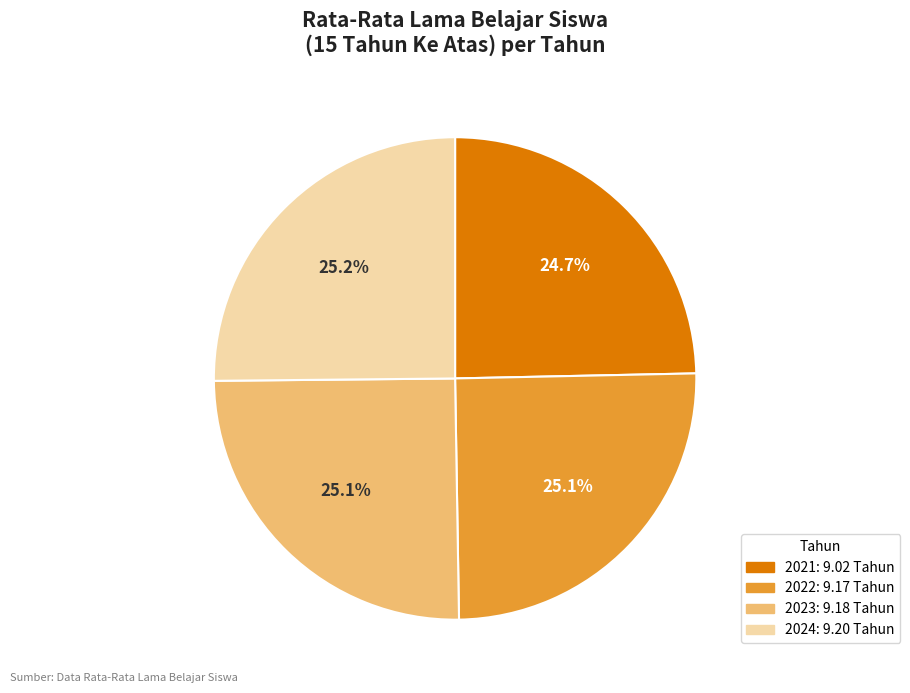

The 2024 slice represents 36% of the pie. True or false?

False